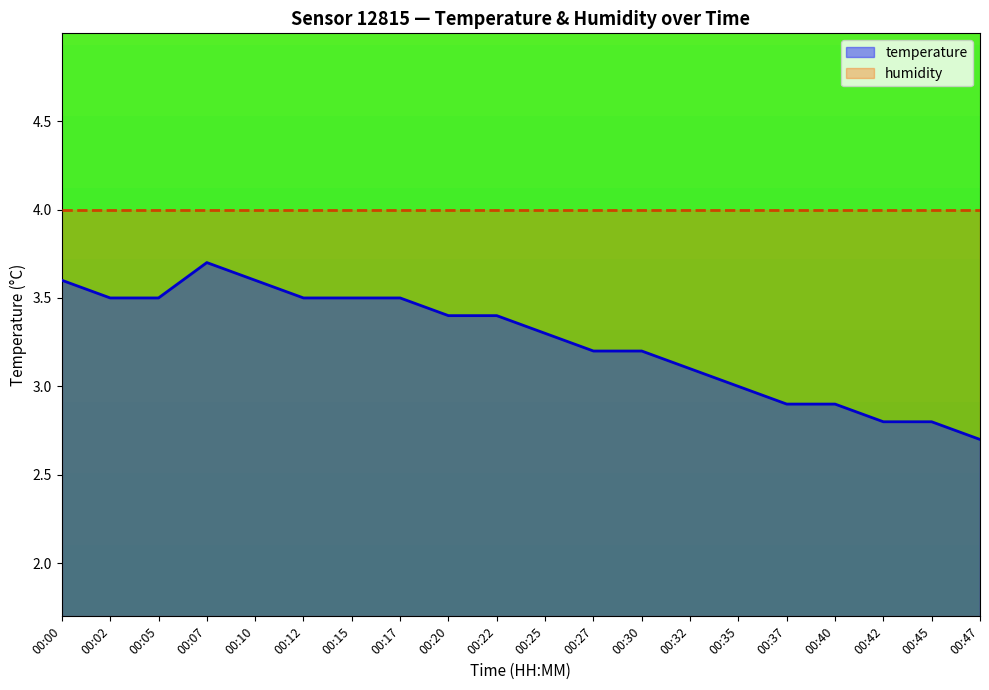

Does the chart have visible grid lines?

No